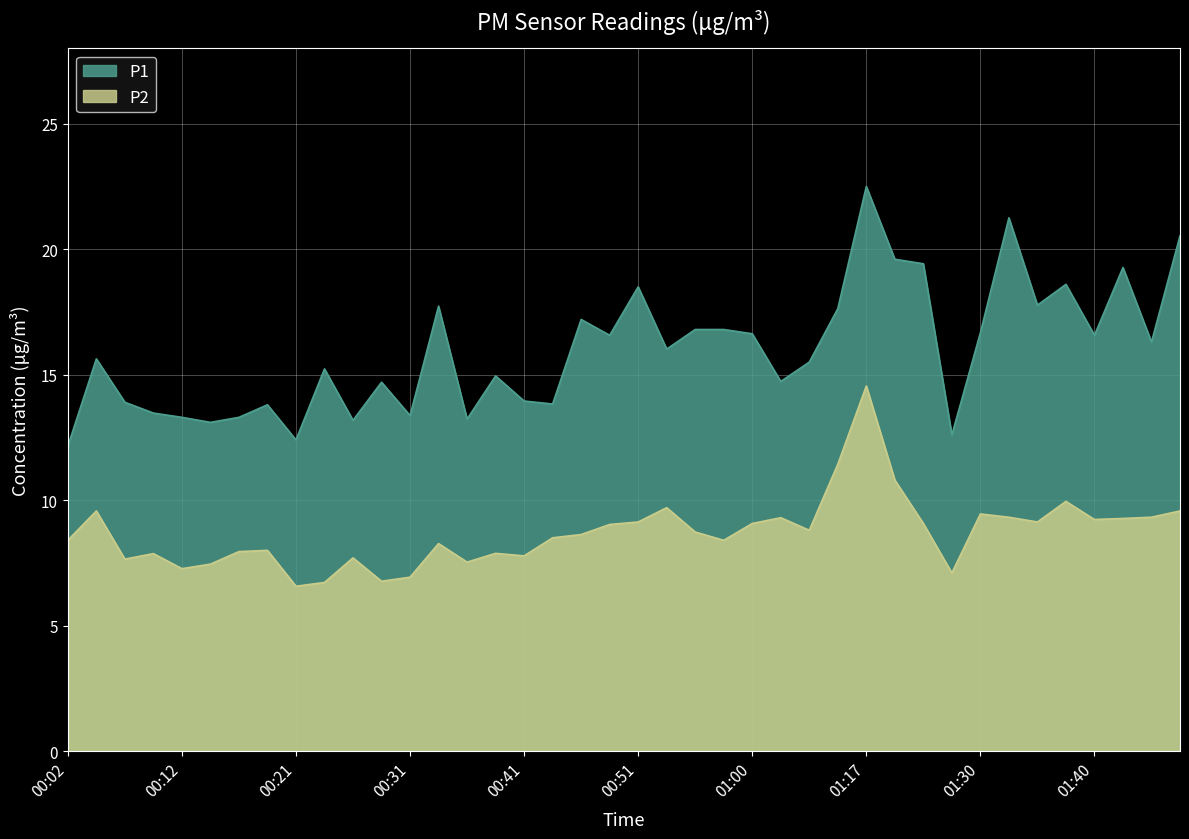

Does the chart display data point markers on the line(s)?

No